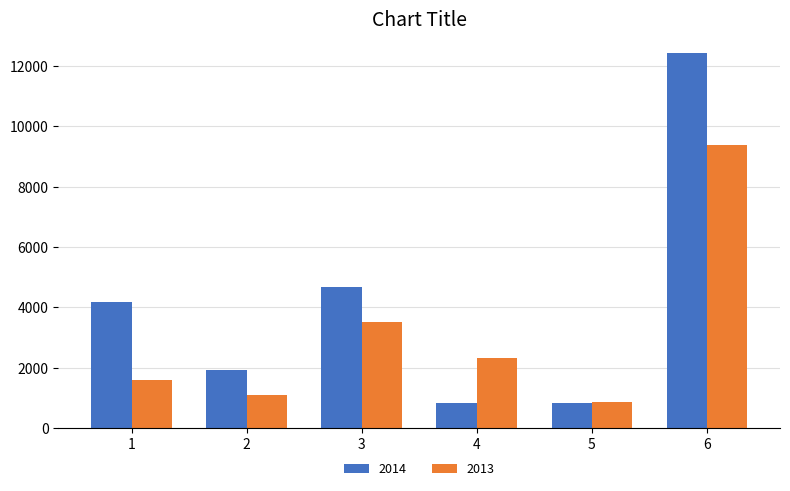

Is the value of 2013 at 5 greater than the value of 2014 at 6?

No